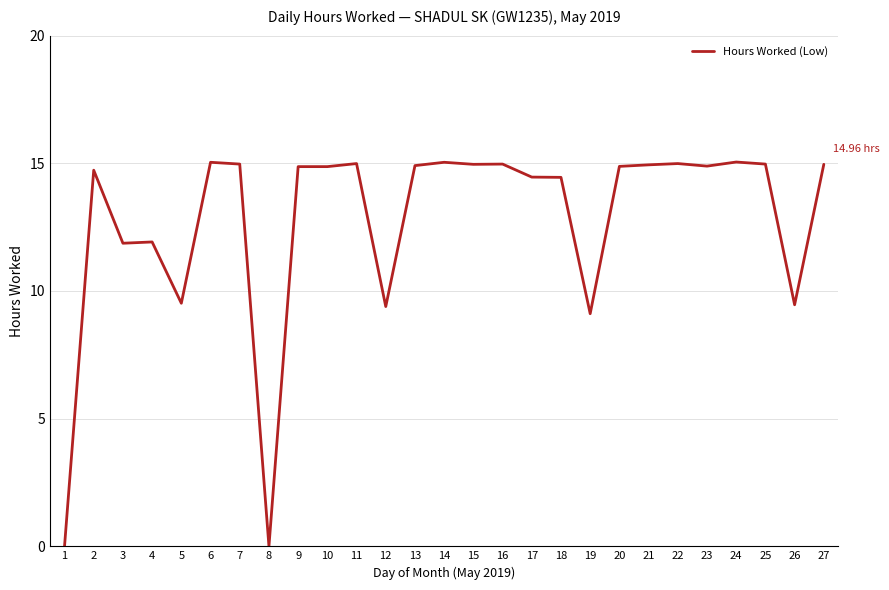

Does the chart have visible grid lines?

Yes